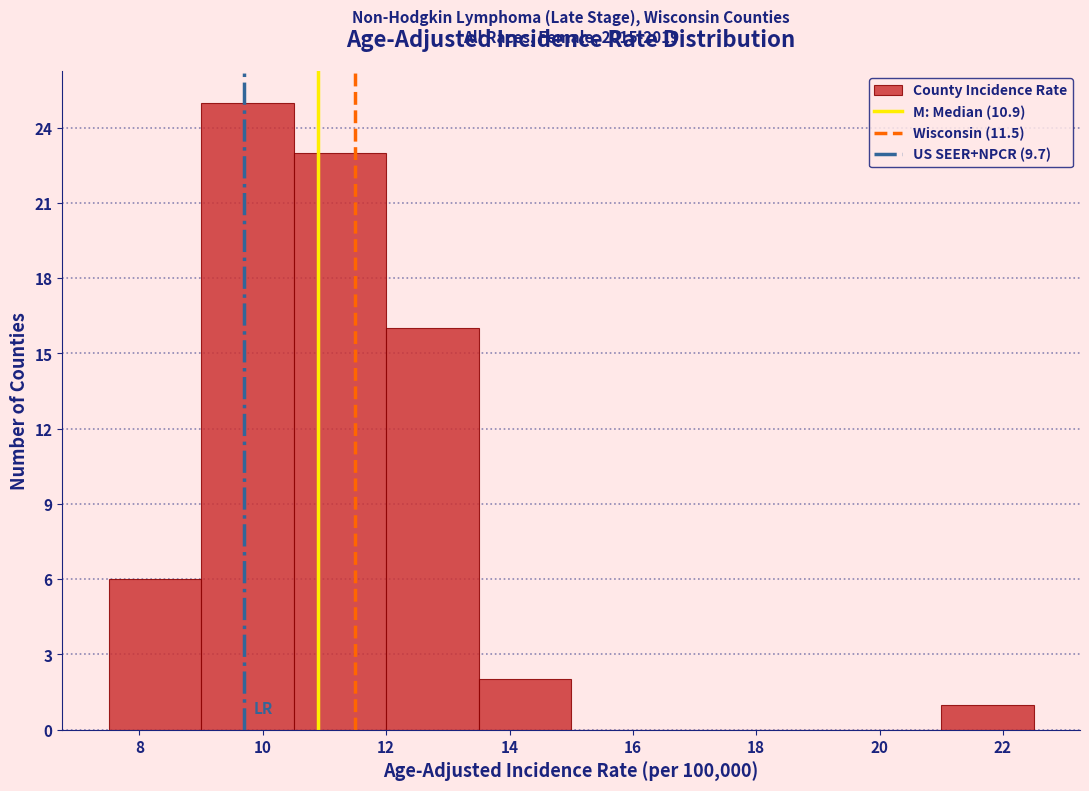

Over which range of the x-axis is the bar tallest?

9.0 to 10.5